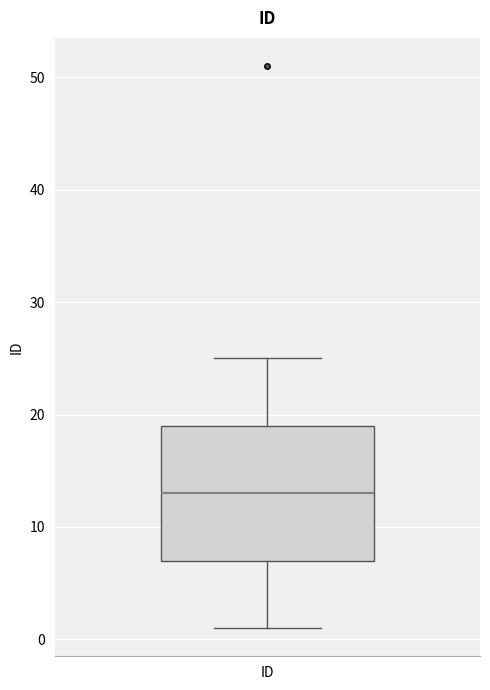

Read this box plot against the y-axis: the position of the median line, the range covered by the box, and the ends of both whiskers. The values are not printed on the chart, so give them approximately, as read against the axis.

median 13, box 7 to 19, whiskers 1 to 25